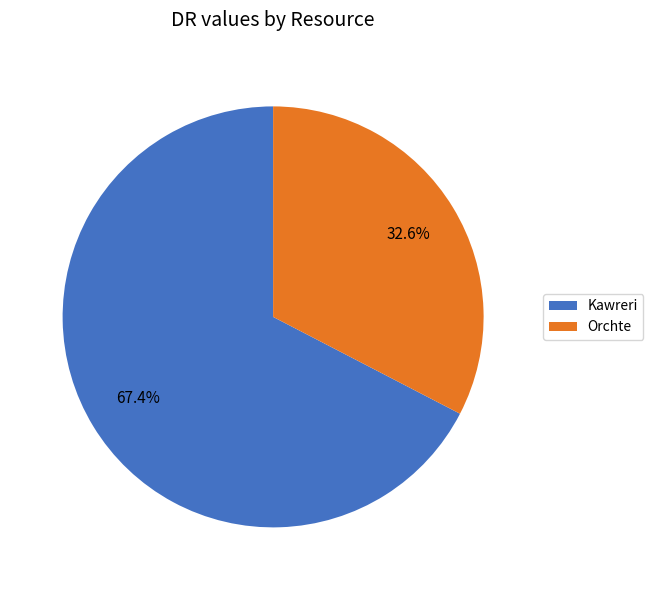

How many slices are in this pie chart?

2